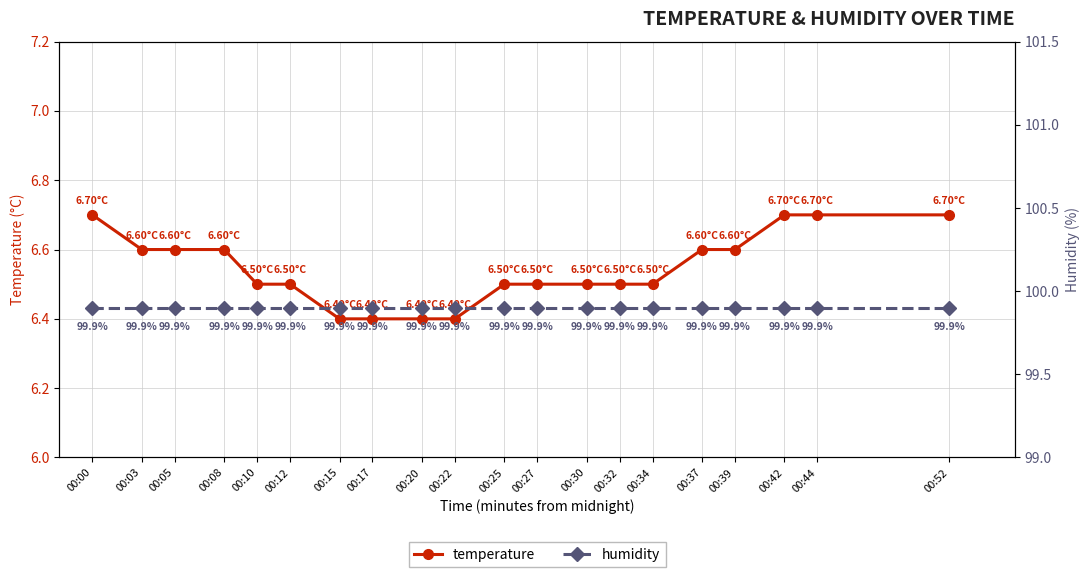

Rank the series at 00:34 from highest to lowest value.

humidity, temperature